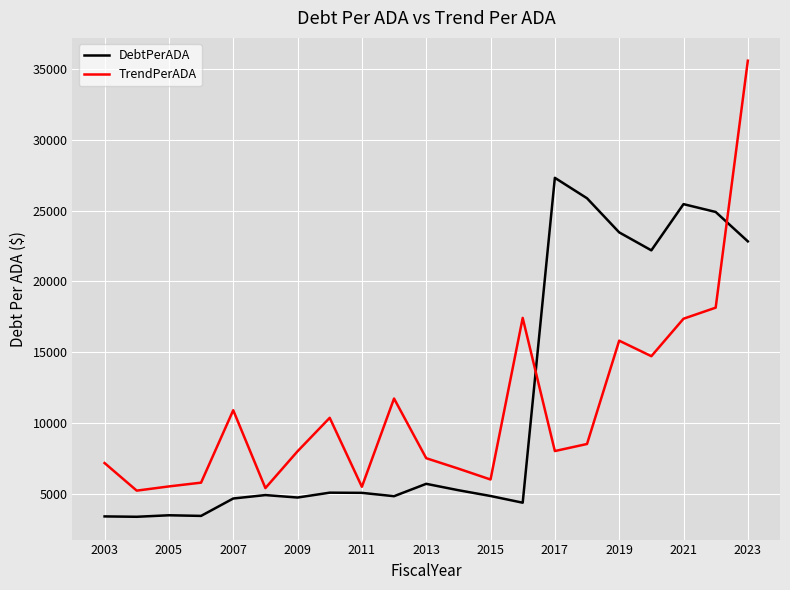

Which series has the largest range (max minus min)?

TrendPerADA